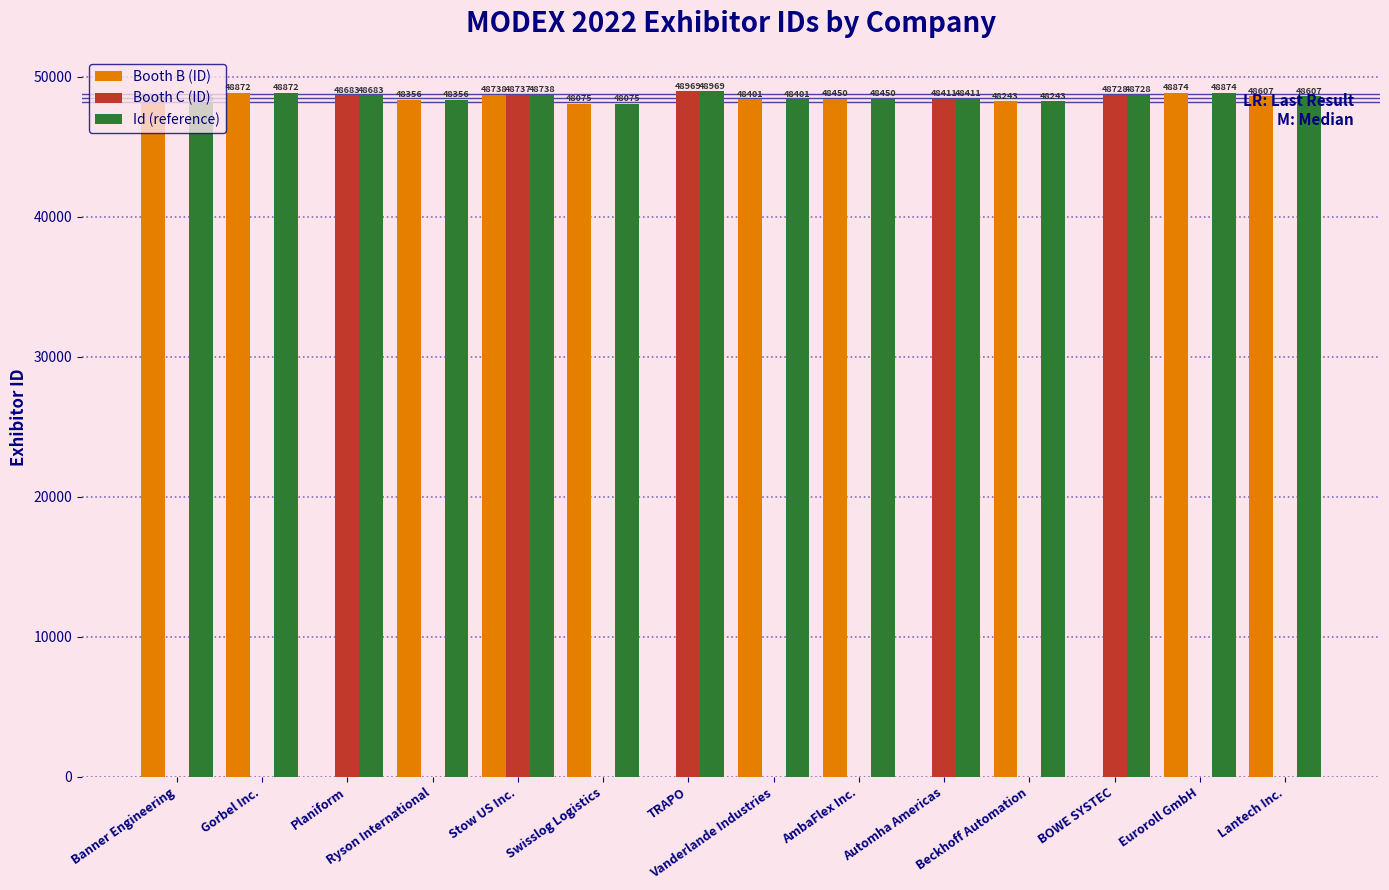

How many series are shown in this chart?

3